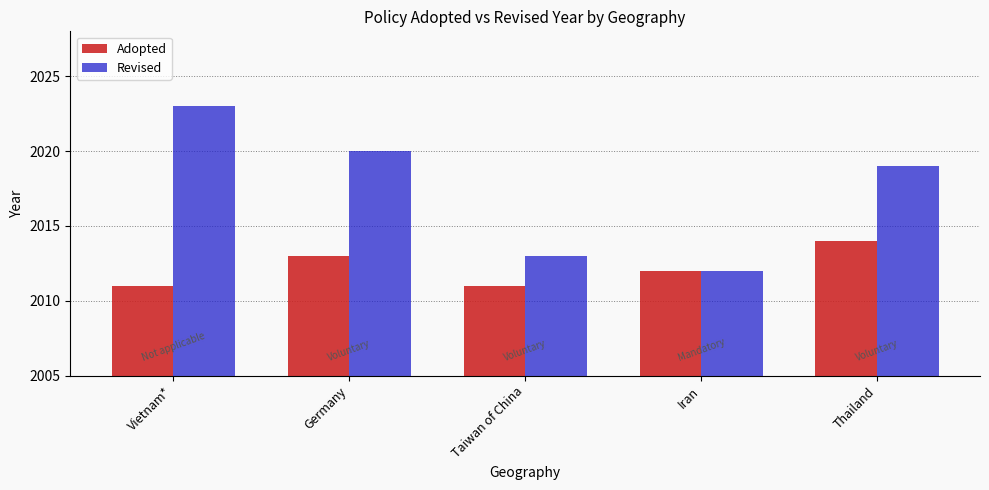

Reading right to left, list all the values displayed in this chart.

Adopted: Thailand=2014	Iran=2012	Taiwan of China=2011	Germany=2013	Vietnam*=2011
Revised: Thailand=2019	Iran=2012	Taiwan of China=2013	Germany=2020	Vietnam*=2023